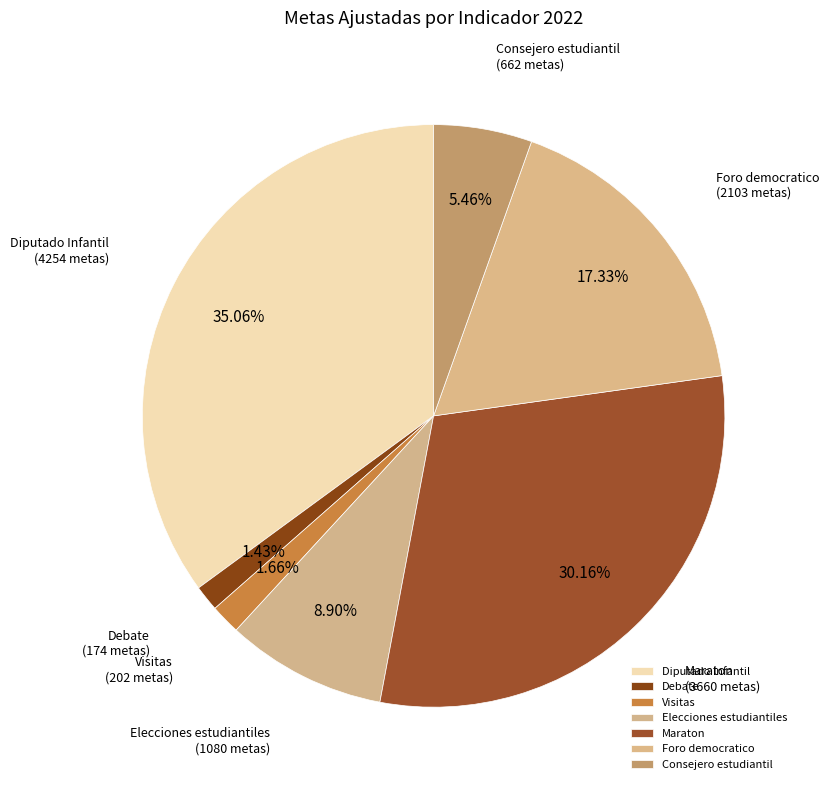

What percentage is NOT represented by Consejero estudiantil?

94.5%